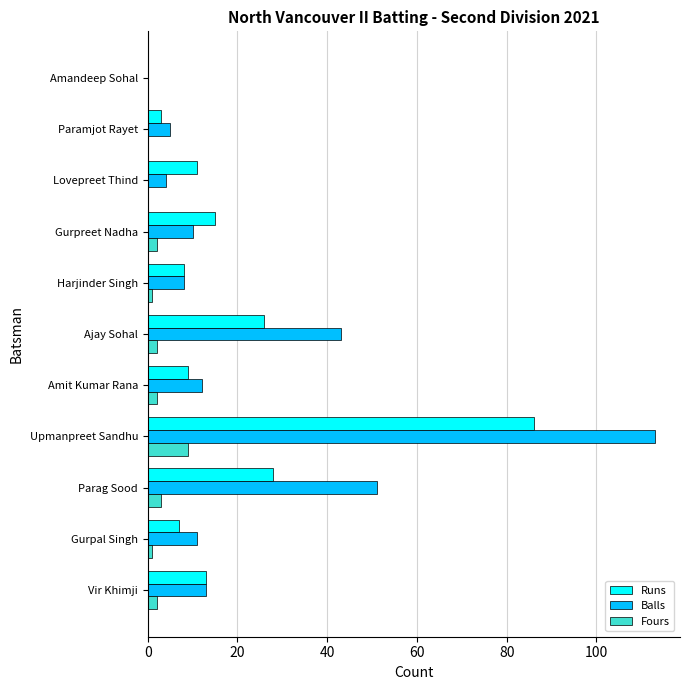

Which category has the highest value across all series?

Upmanpreet Sandhu